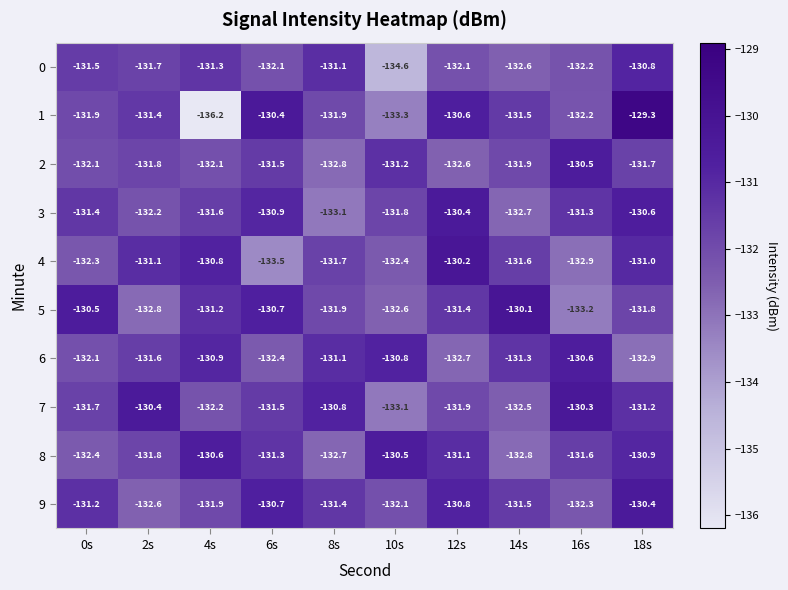

Which series has the largest total across all categories?

9